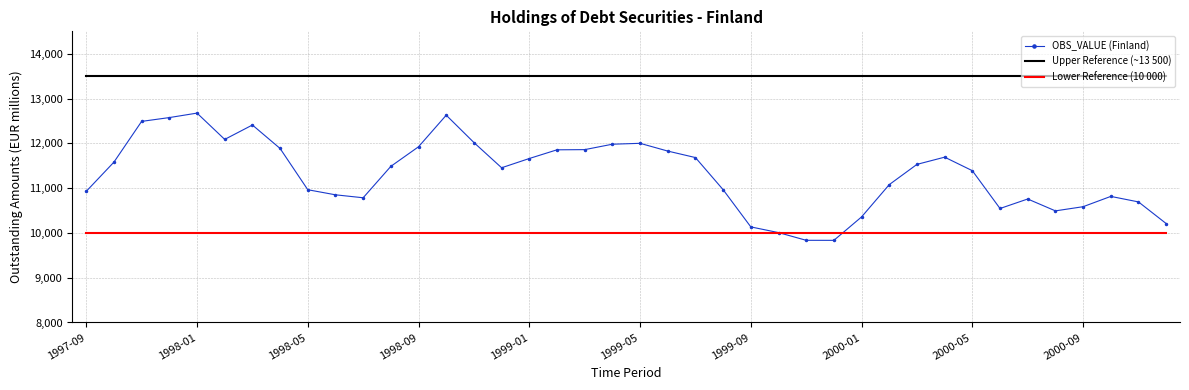

True or false: OBS_VALUE (Finland) and Upper Reference (~13 500) cross at least once.

False